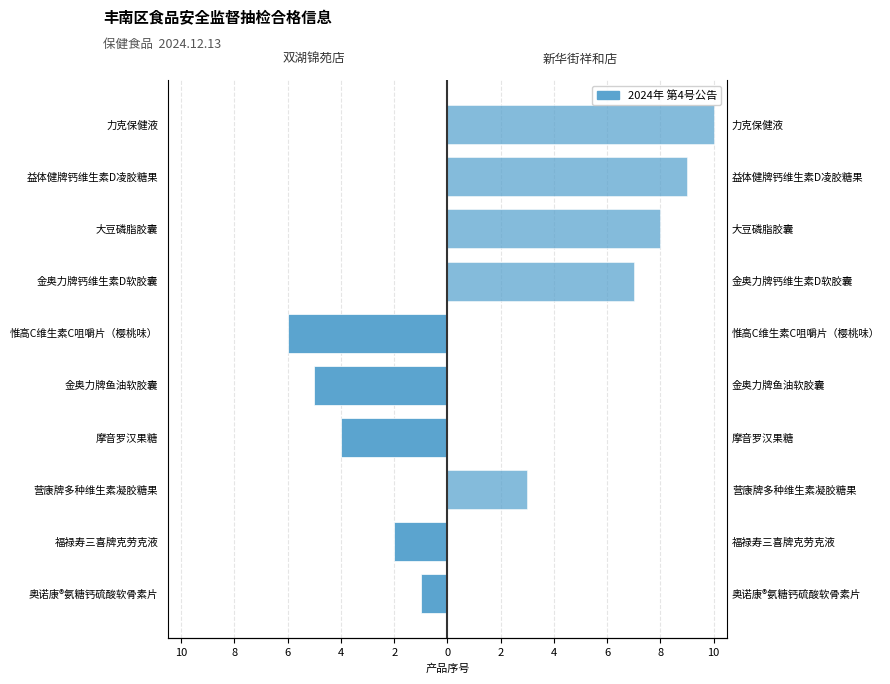

What is the value of the 双湖锦苑店 bar at the 2nd from the left?

-2